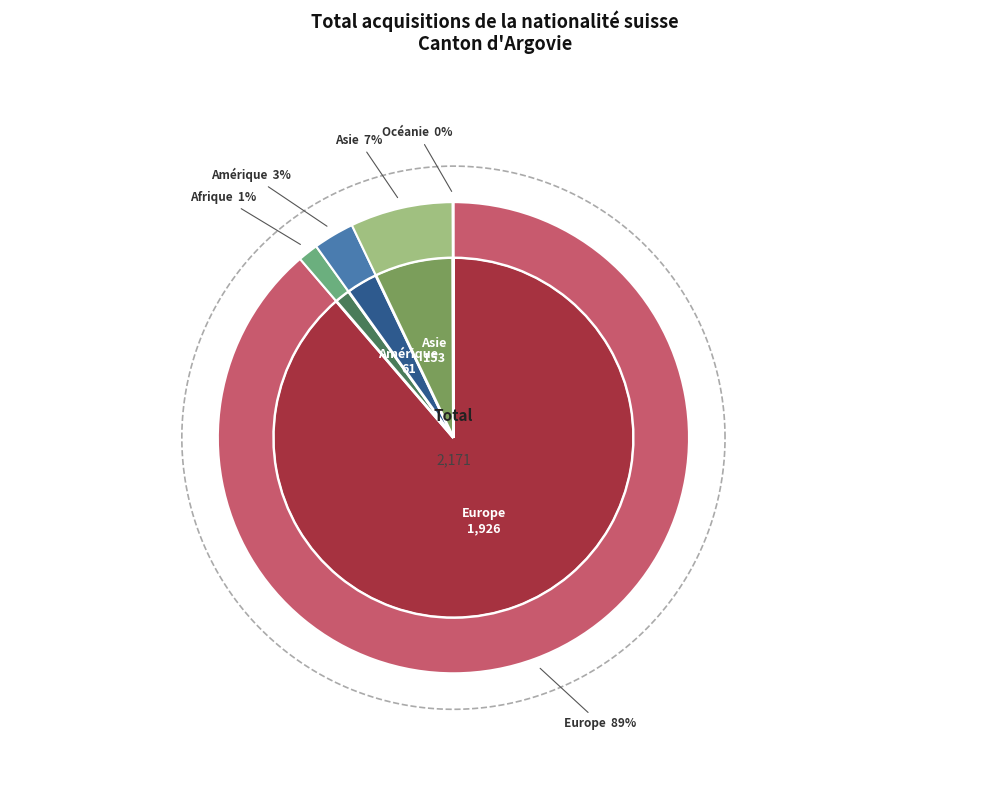

Which category accounts for the majority?

Europe